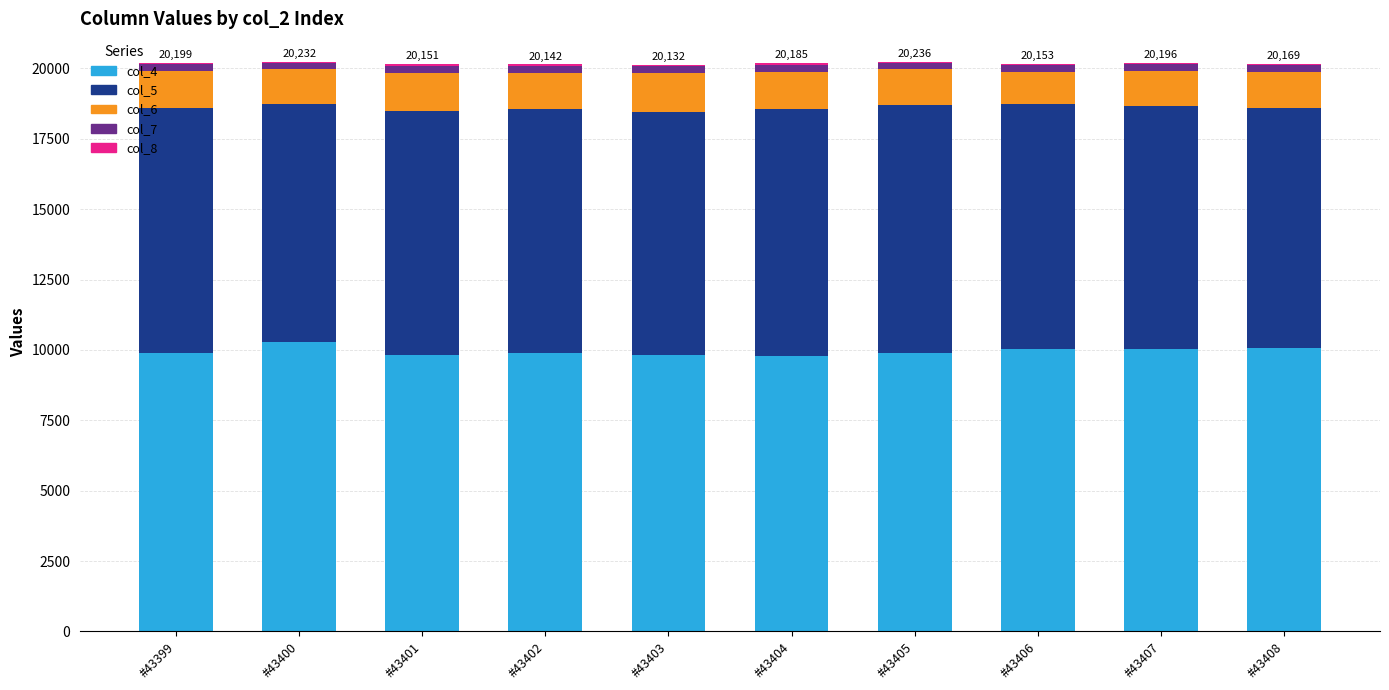

The value of col_4 at #43405 is 9898. True or false?

True